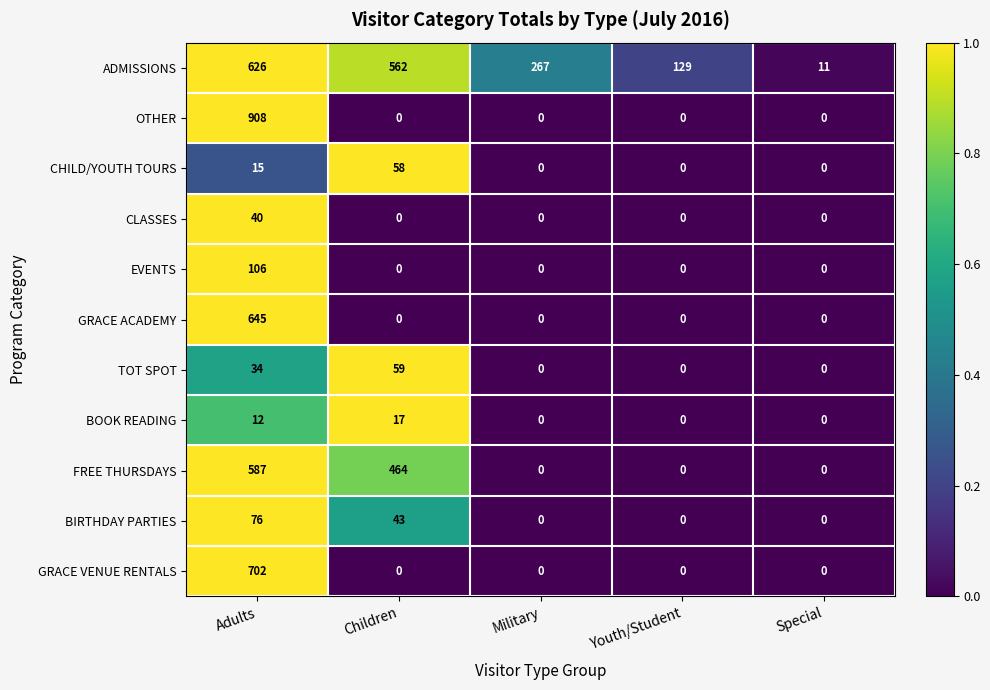

True or false: TOT SPOT has a value of 11 at Adults.

False